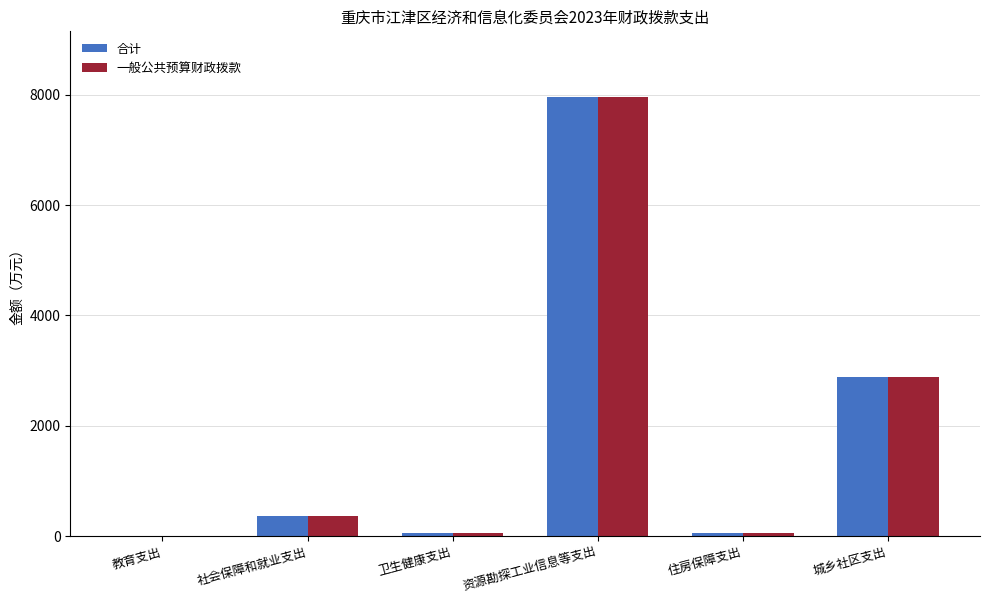

What is the maximum value shown in the chart?

7955.3